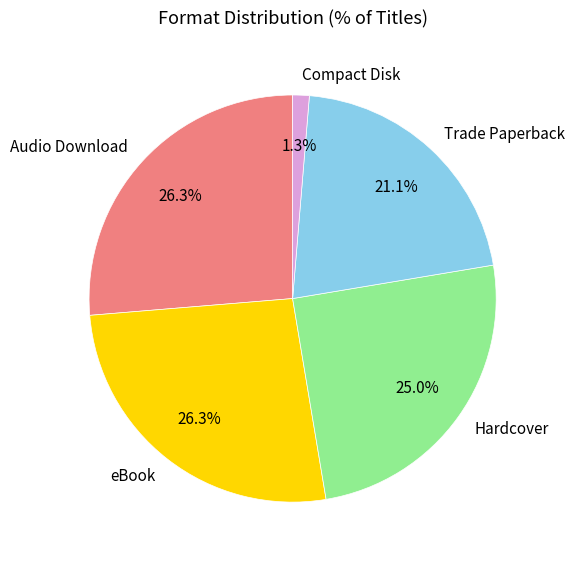

Between Hardcover and eBook, which is larger?

eBook